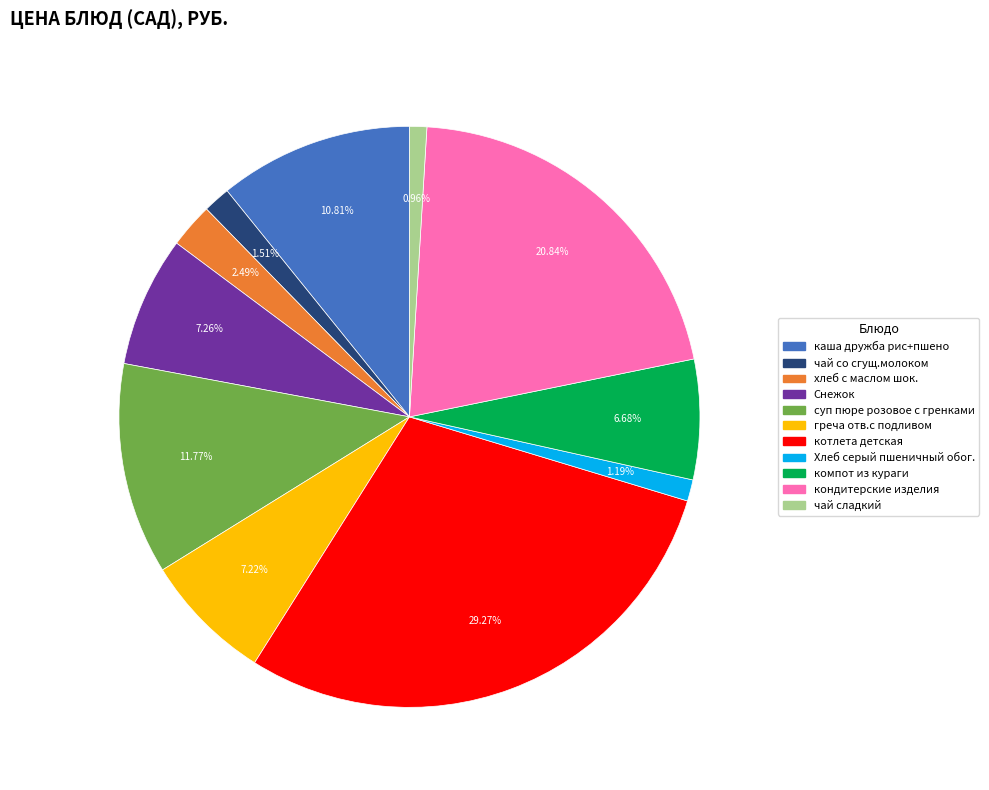

To the nearest percent, what is the difference between the largest and smallest slice percentages?

28%